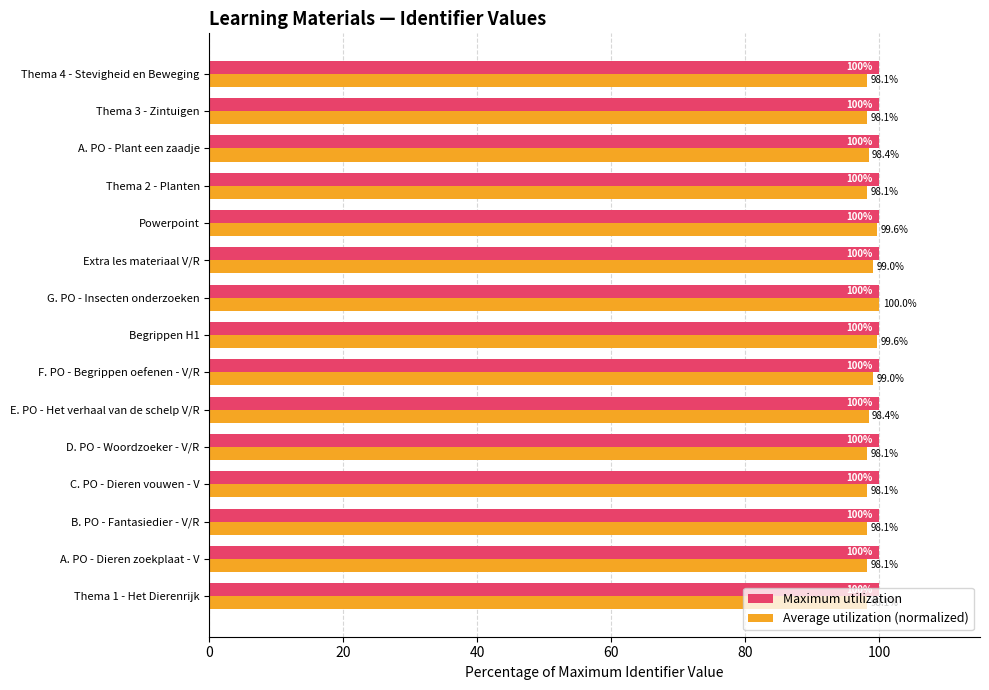

What is the sum of all Maximum utilization values?

1500.0